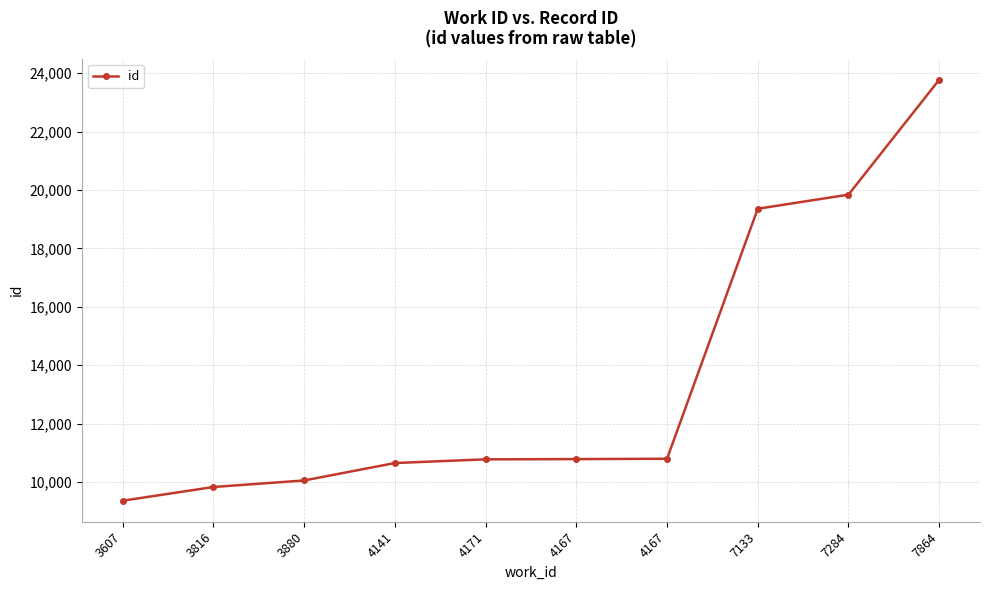

How many distinct data groups are displayed?

1